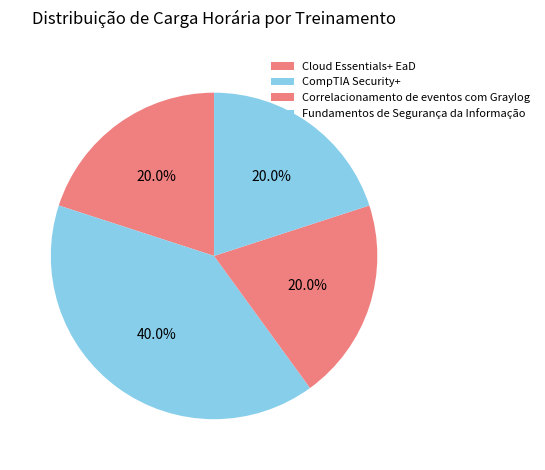

Is there any slice that represents more than half of the pie?

No